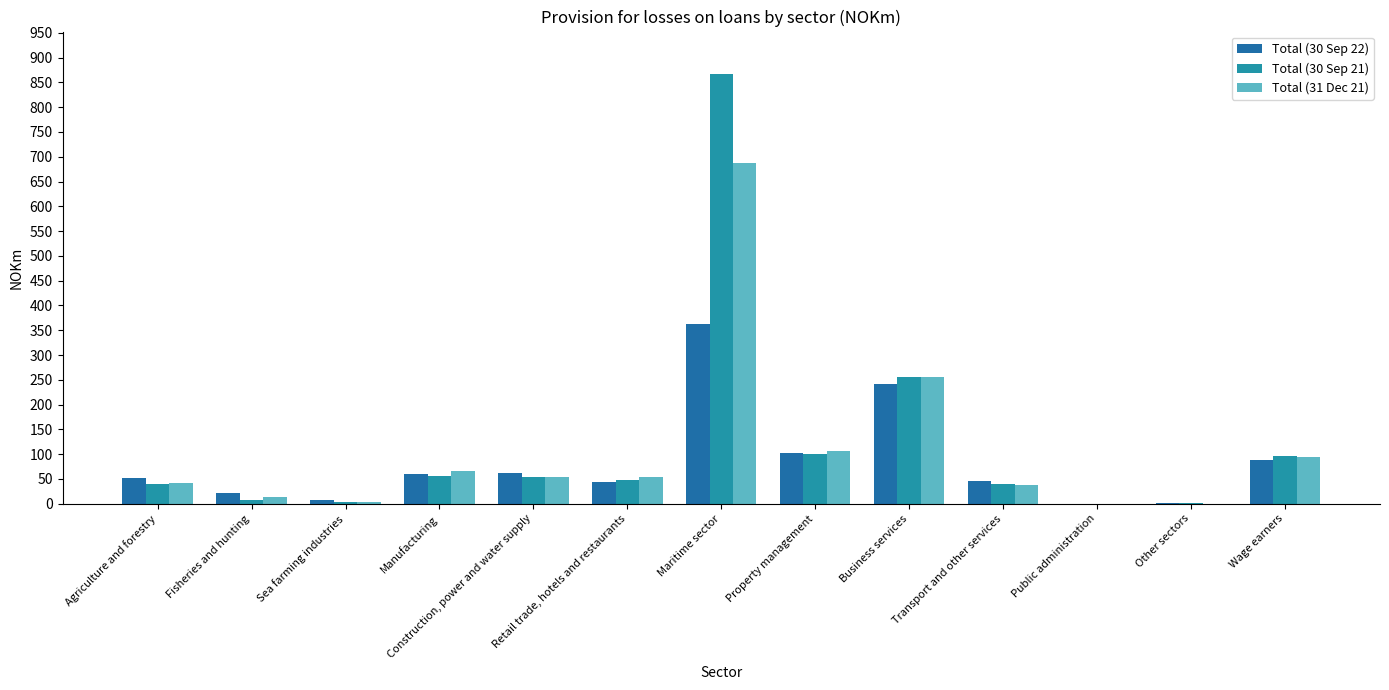

How many series are shown in this chart?

3